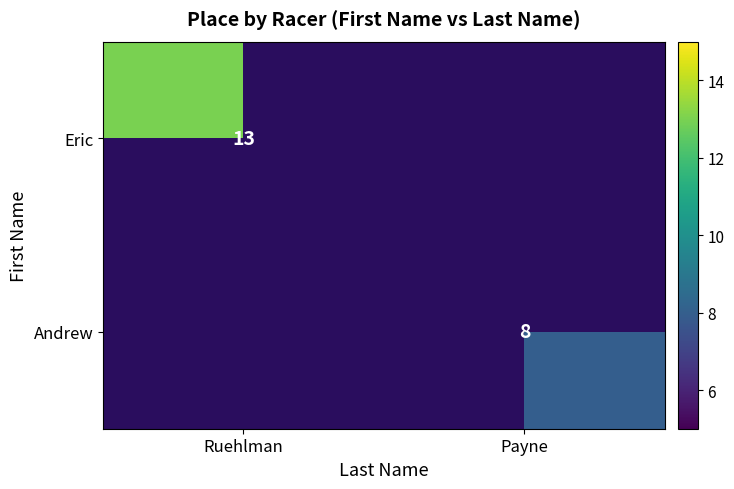

Is it true that Eric equals 13 at Ruehlman?

True